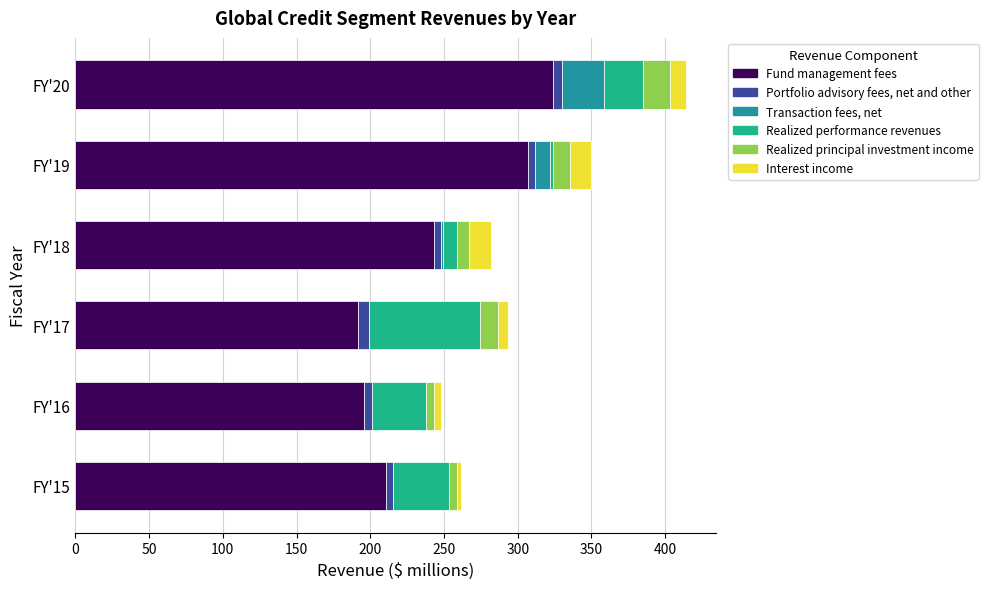

At which category is the sum across all series the highest?

FY'20